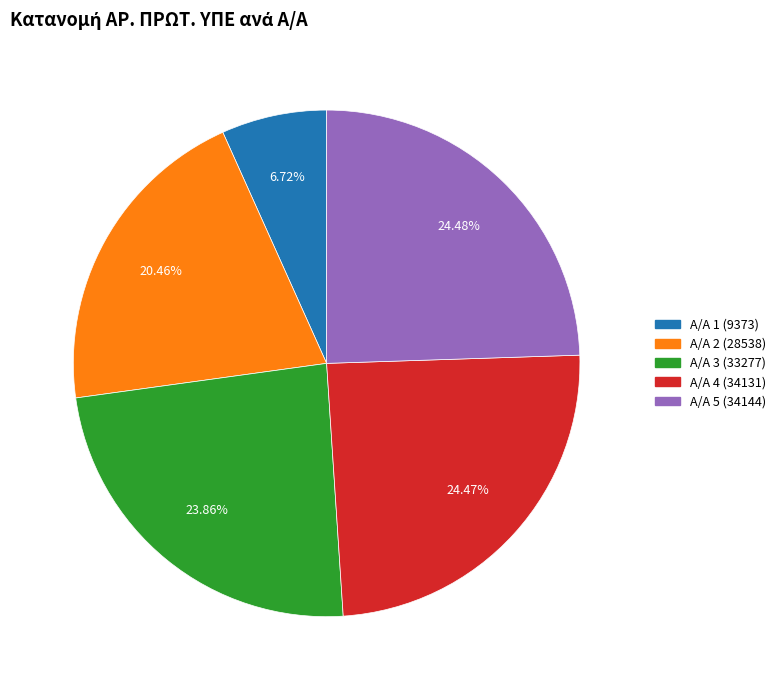

Is the sum of Α/Α 1 (9373) and Α/Α 5 (34144) greater than half?

No